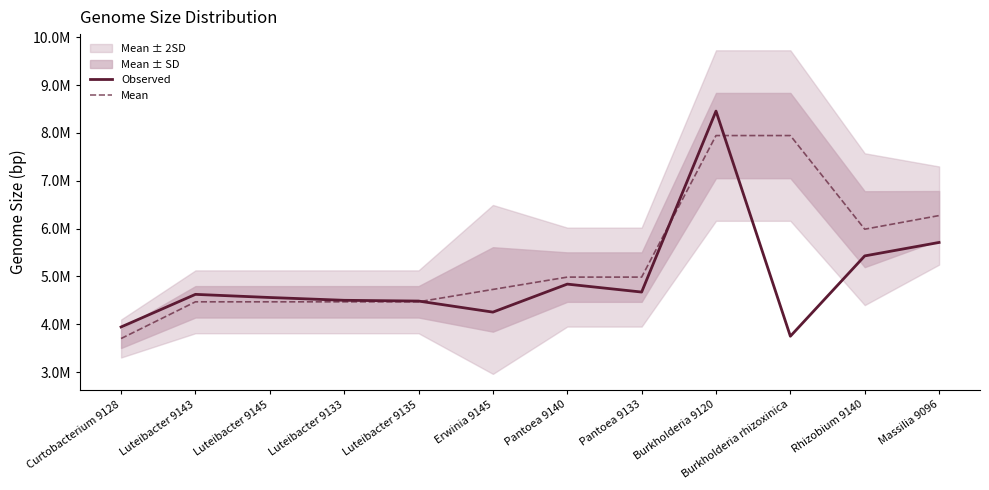

What is the label of the 12th point from the right?

Curtobacterium 9128